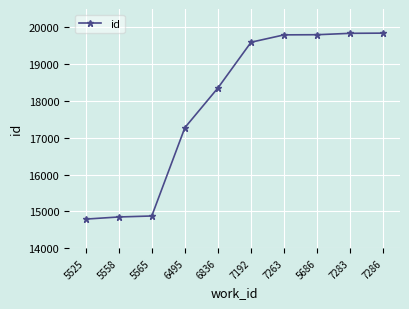

Is this an area chart (filled region under the line)?

No